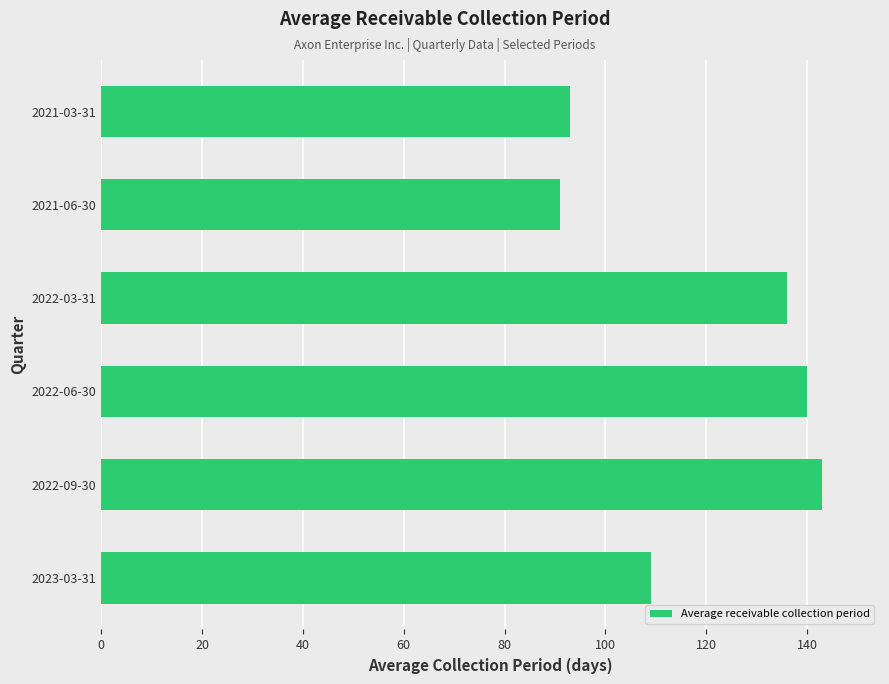

What is the maximum value shown in the chart?

143